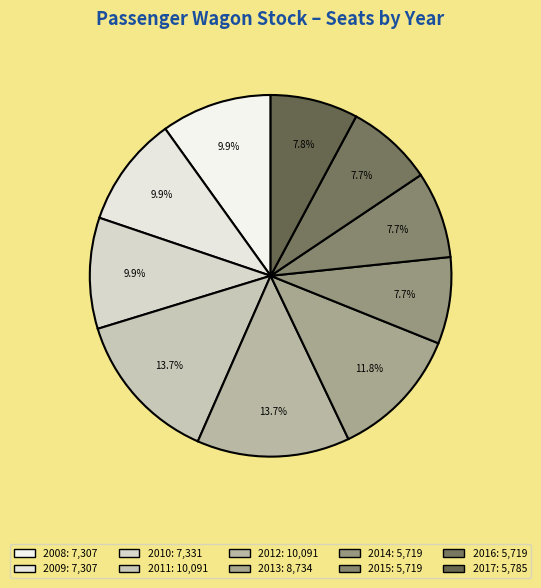

True or false: 2009 accounts for 10% of the total.

True